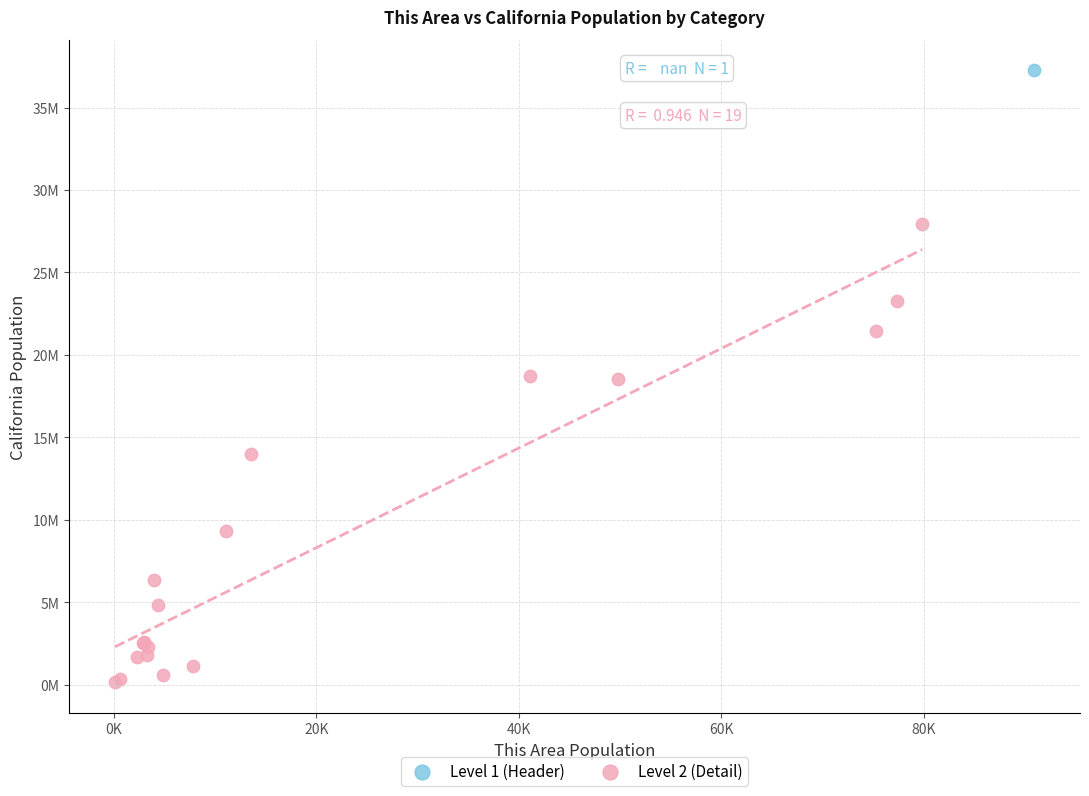

What are all the series names shown in the legend?

Level 1 (Header), Level 2 (Detail)